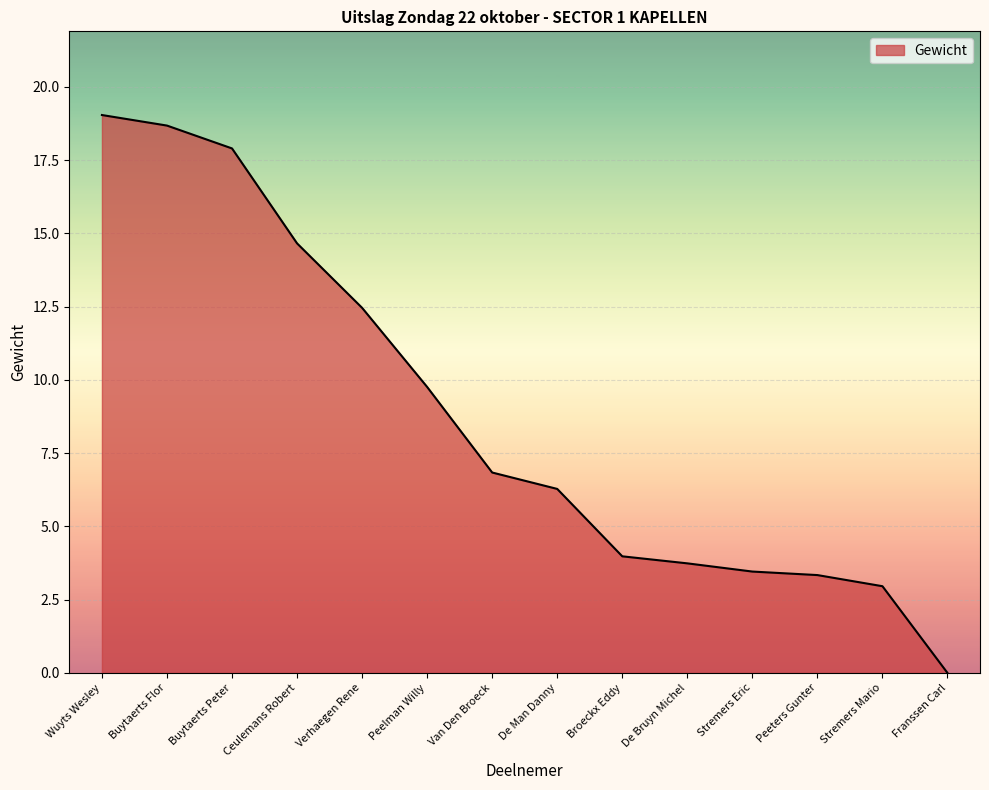

Where is the data nearest to the value 9?

Peelman Willy